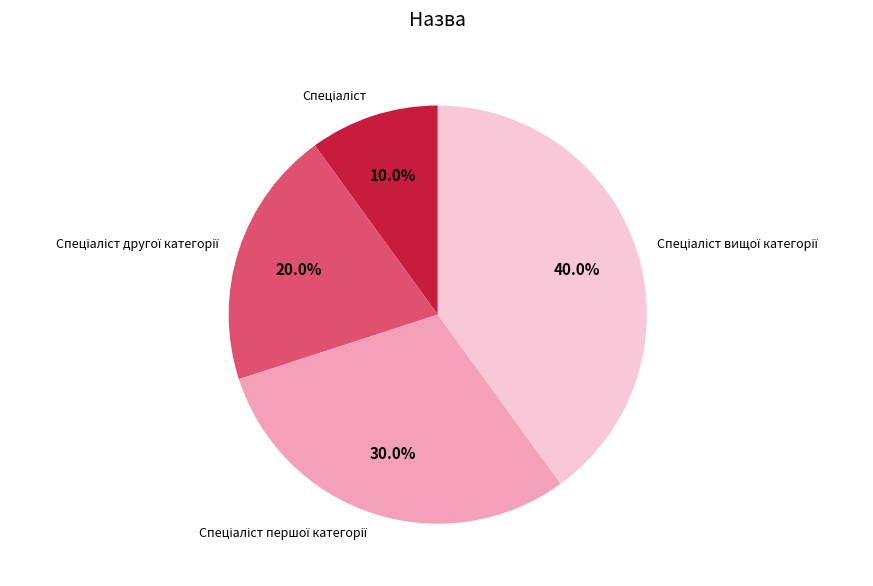

Is there a majority slice in this chart?

No